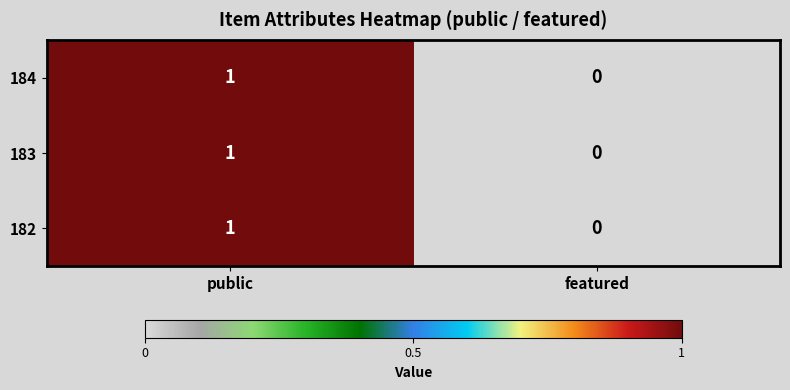

At which category is the sum across all series the highest?

public